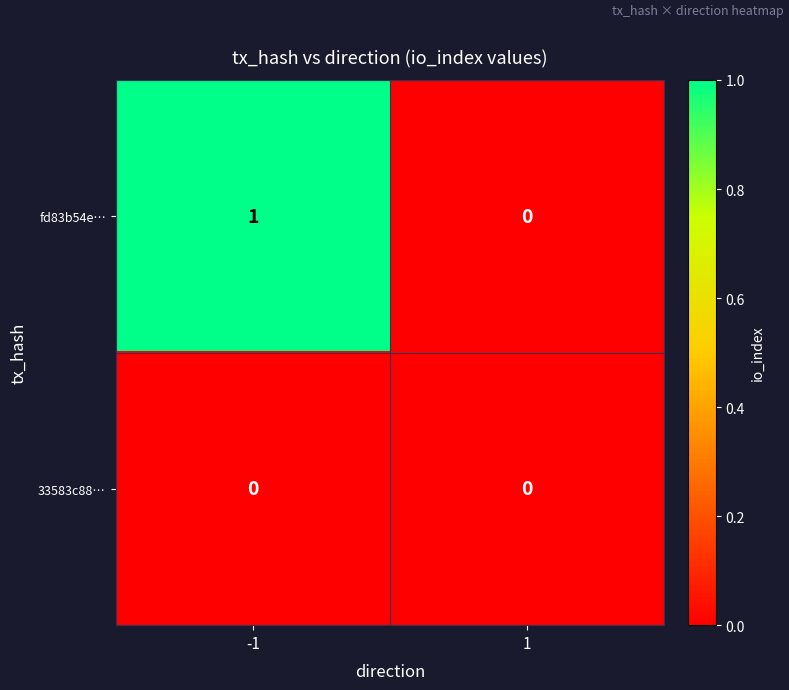

The value of fd83b54e… at -1 is 1. True or false?

True